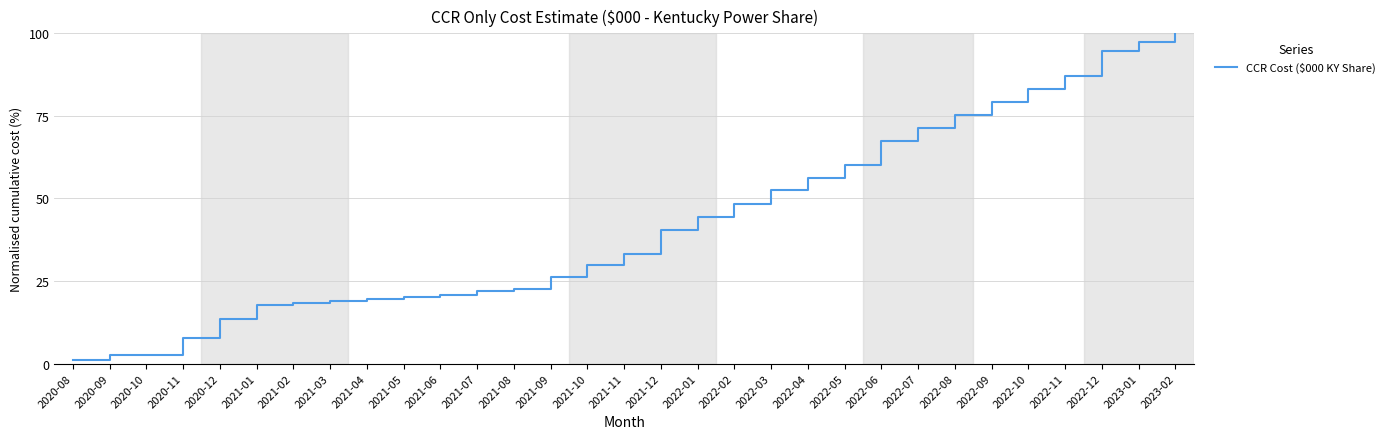

Is this an area chart (filled region under the line)?

No